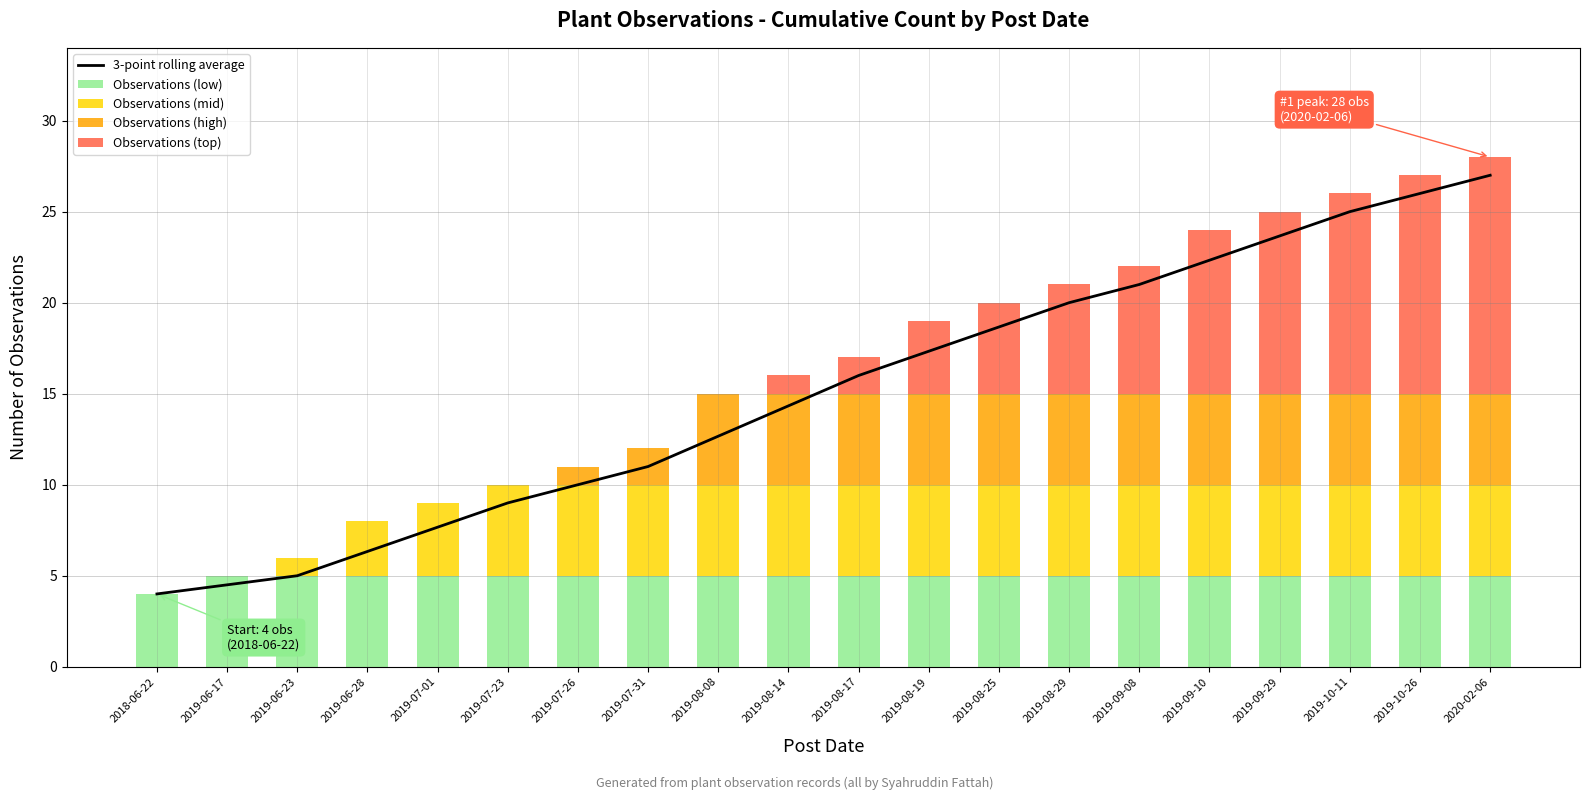

Count the Observations (high) values in the range 0 to 5.

20